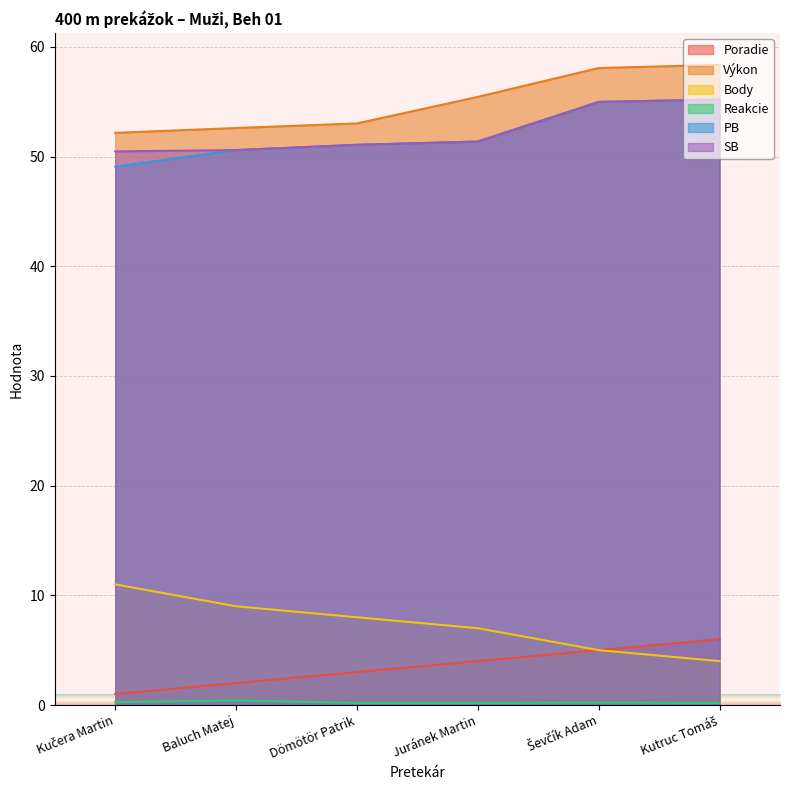

Which series has the largest range (max minus min)?

Body